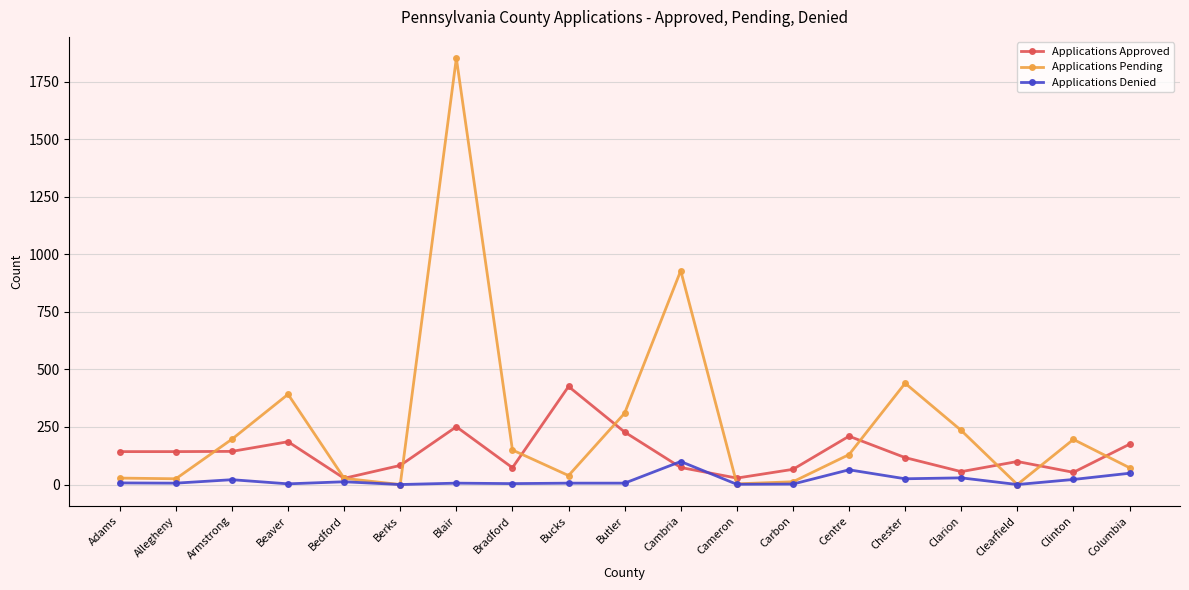

True or false: Applications Denied has more than 0 points higher than both neighbors.

True